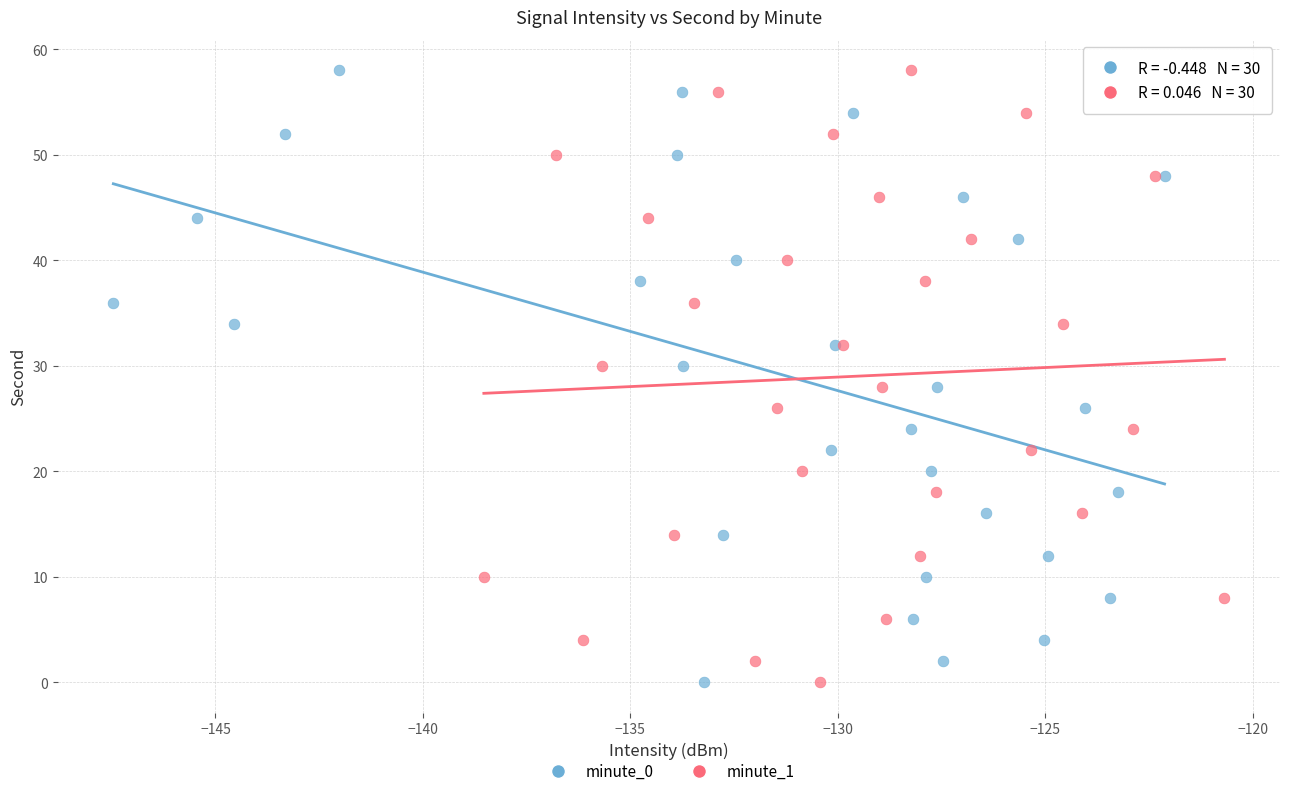

What are all the series names shown in the legend?

minute_0, minute_1